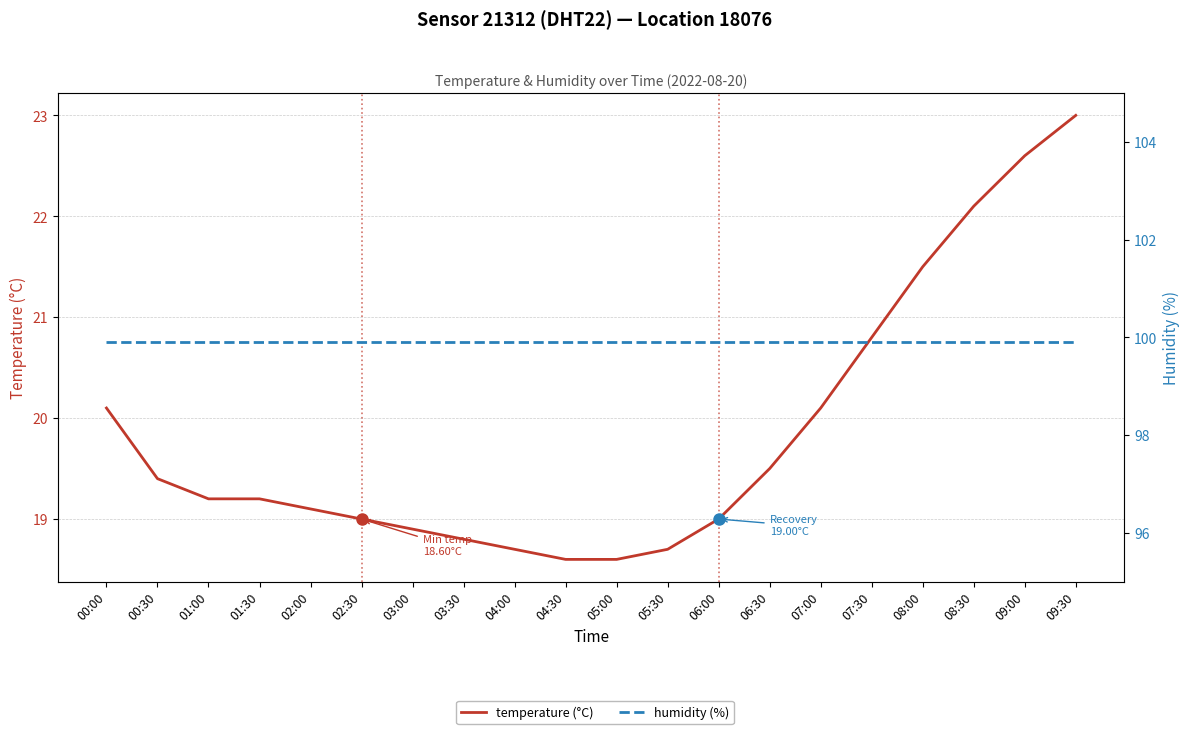

True or false: temperature (°C) and humidity (%) cross at least once.

False